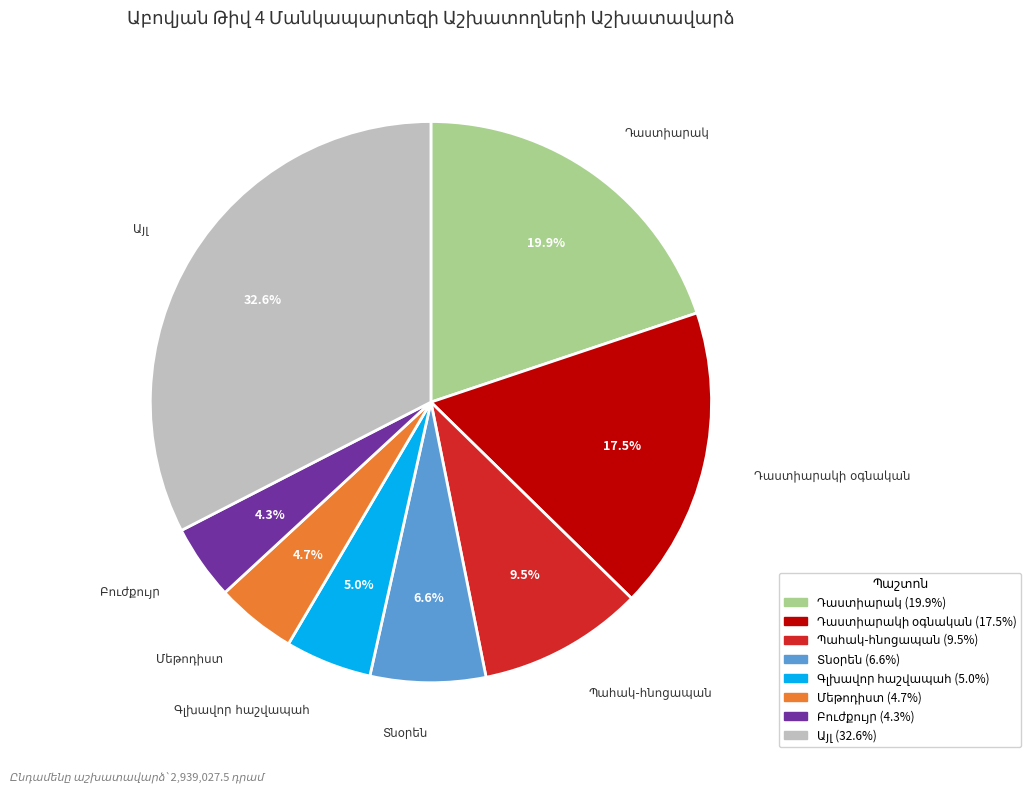

Is there a majority slice in this chart?

No